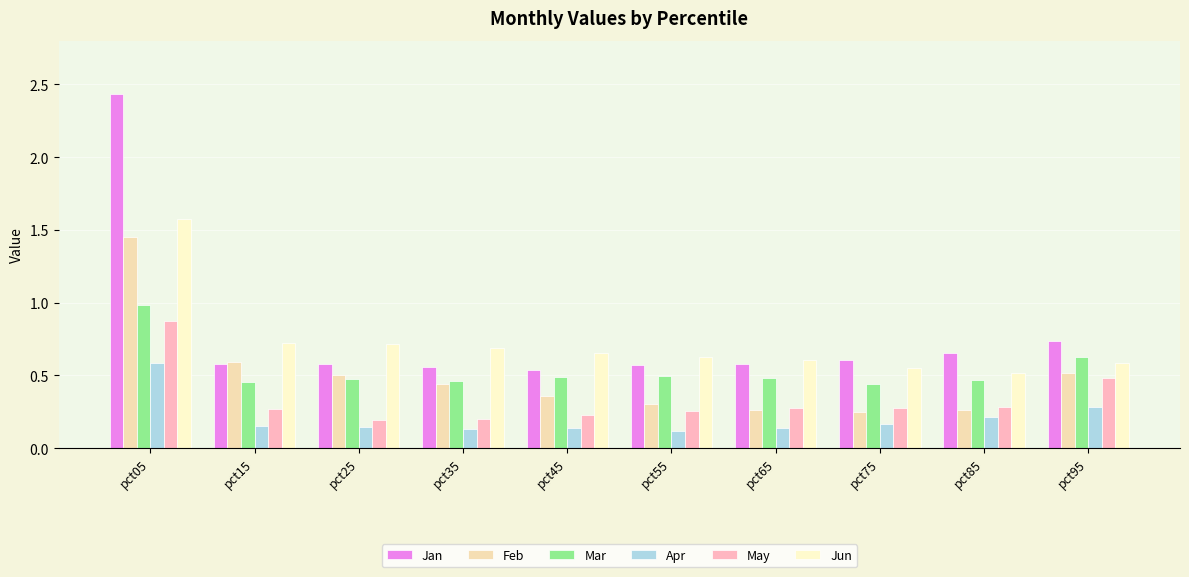

Reading left to right, extract all data points from this chart.

Jan: pct05=2.4	pct15=0.6	pct25=0.6	pct35=0.6	pct45=0.5	pct55=0.6	pct65=0.6	pct75=0.6	pct85=0.7	pct95=0.7
Feb: pct05=1.5	pct15=0.6	pct25=0.5	pct35=0.4	pct45=0.4	pct55=0.3	pct65=0.3	pct75=0.3	pct85=0.3	pct95=0.5
Mar: pct05=1.0	pct15=0.5	pct25=0.5	pct35=0.5	pct45=0.5	pct55=0.5	pct65=0.5	pct75=0.4	pct85=0.5	pct95=0.6
Apr: pct05=0.6	pct15=0.2	pct25=0.1	pct35=0.1	pct45=0.1	pct55=0.1	pct65=0.1	pct75=0.2	pct85=0.2	pct95=0.3
May: pct05=0.9	pct15=0.3	pct25=0.2	pct35=0.2	pct45=0.2	pct55=0.3	pct65=0.3	pct75=0.3	pct85=0.3	pct95=0.5
Jun: pct05=1.6	pct15=0.7	pct25=0.7	pct35=0.7	pct45=0.7	pct55=0.6	pct65=0.6	pct75=0.6	pct85=0.5	pct95=0.6